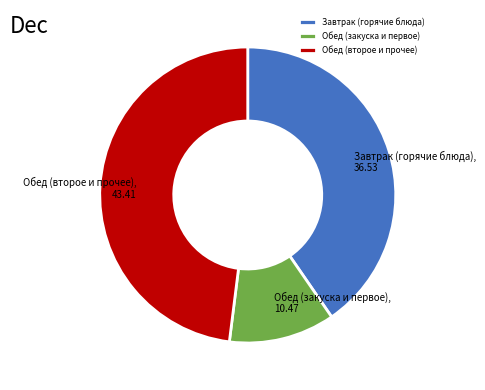

Is the sum of Обед (второе и прочее) and Обед (закуска и первое) greater than half?

Yes